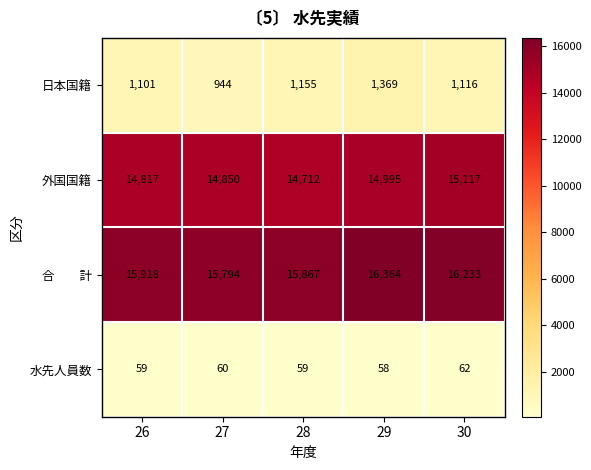

At how many categories does at least one series exceed 6814?

5